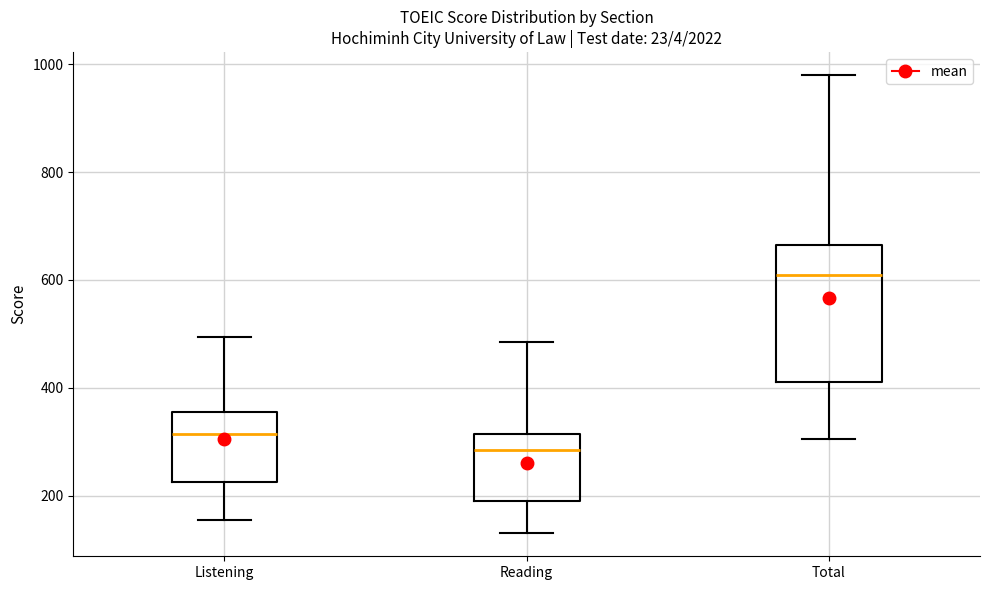

Which box has the highest median line?

Total